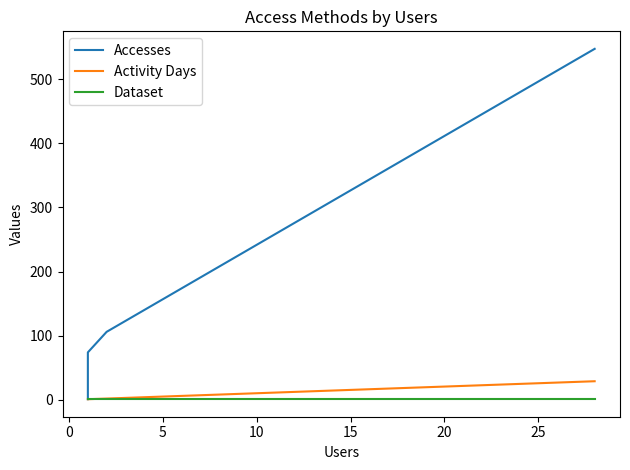

Rank the series at 10 from highest to lowest value.

Accesses, Activity Days, Dataset